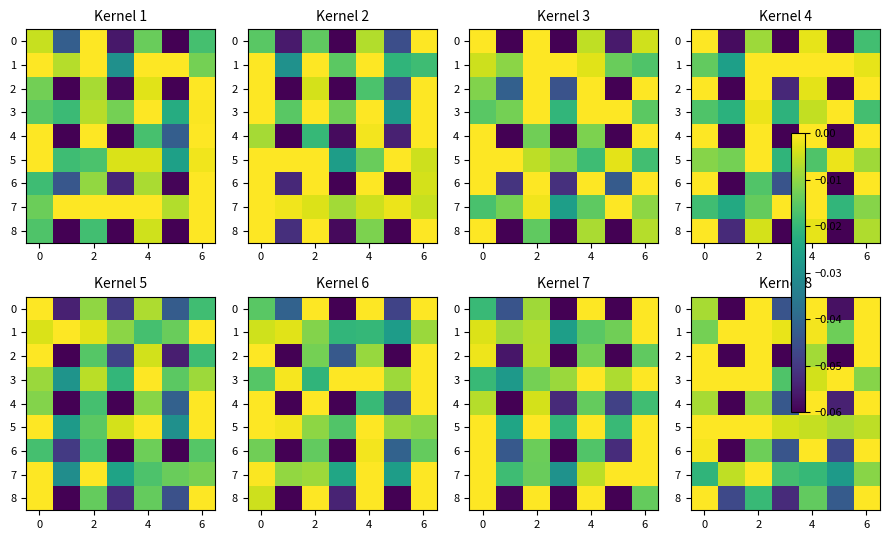

What is the lowest value of the 8 series?

-0.1